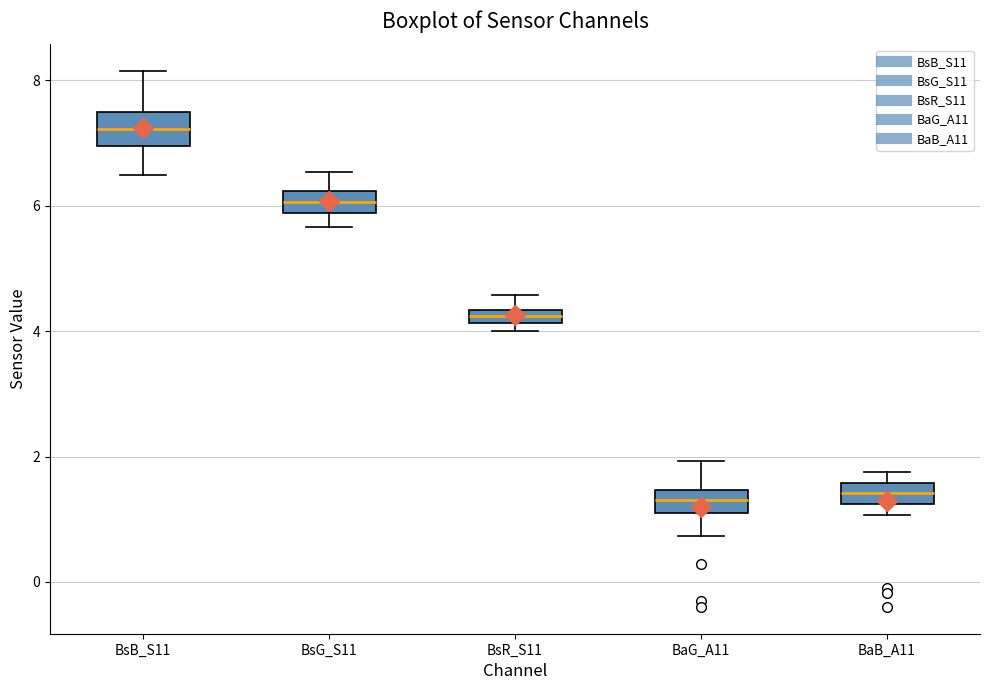

Which box's median line is the highest?

BsB_S11